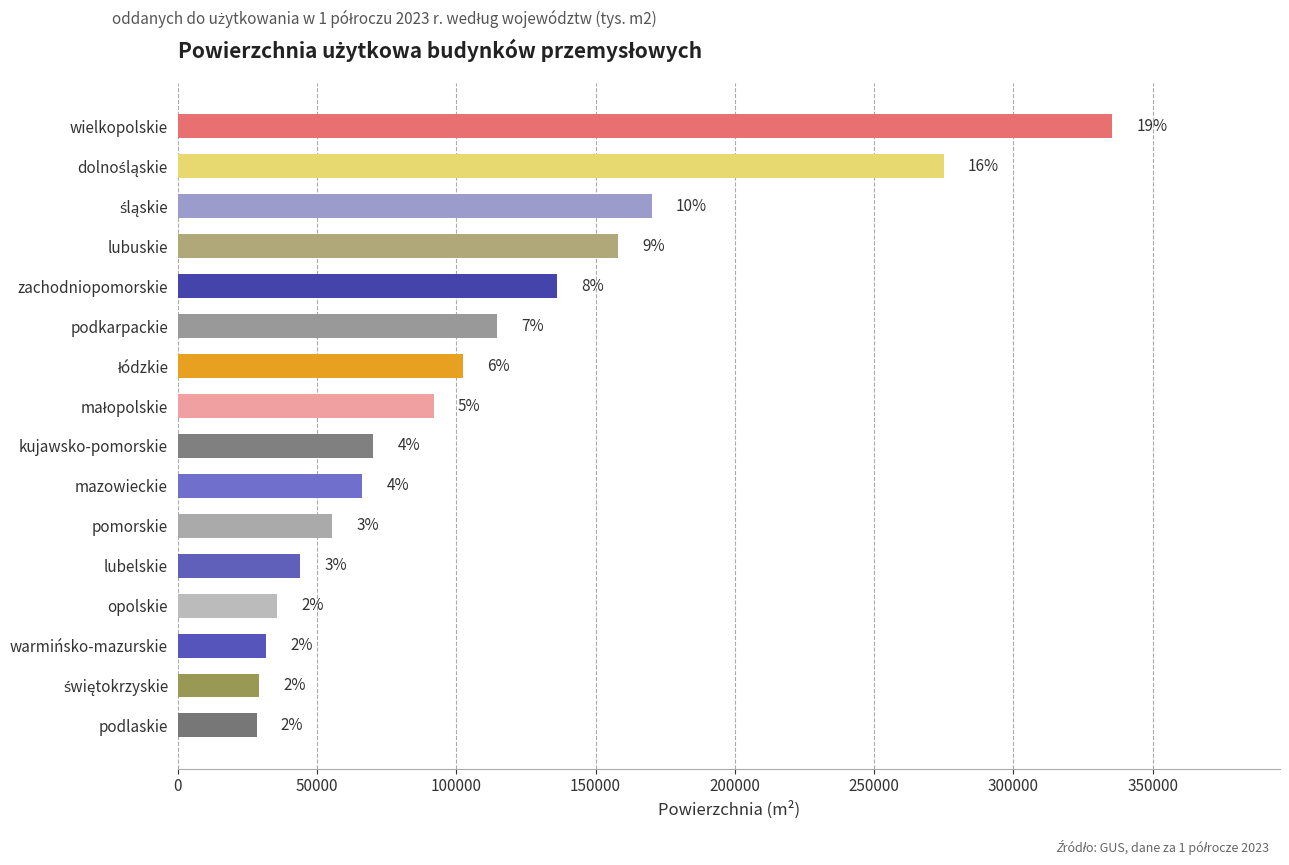

What is the difference between the maximum and minimum values?

307048